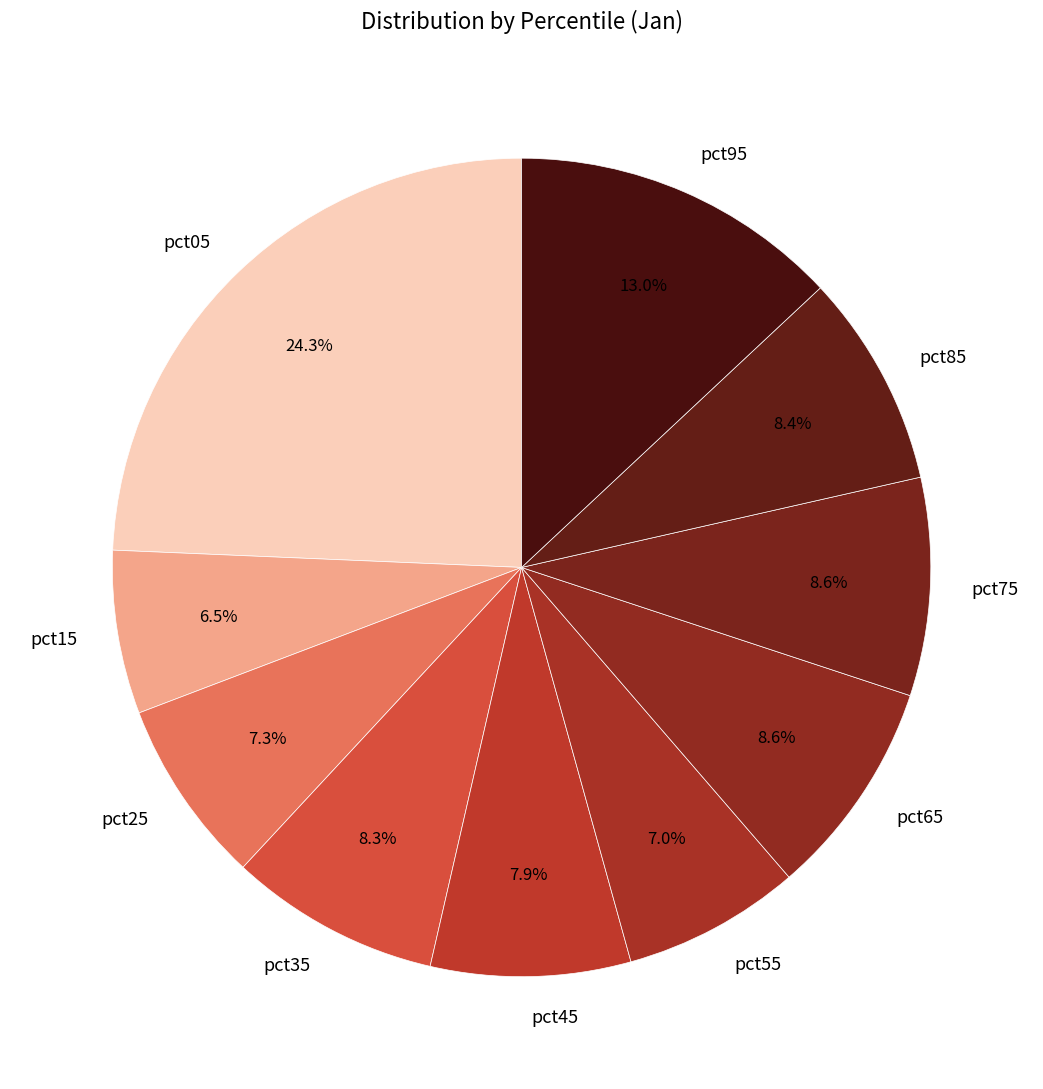

What is the smallest slice in the pie chart?

pct15